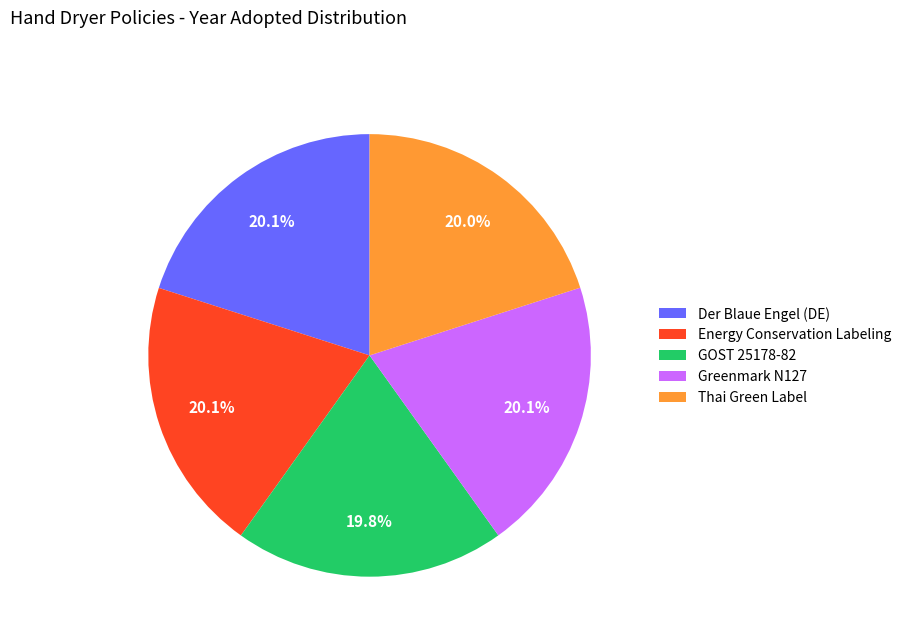

Does any single category account for the majority?

No